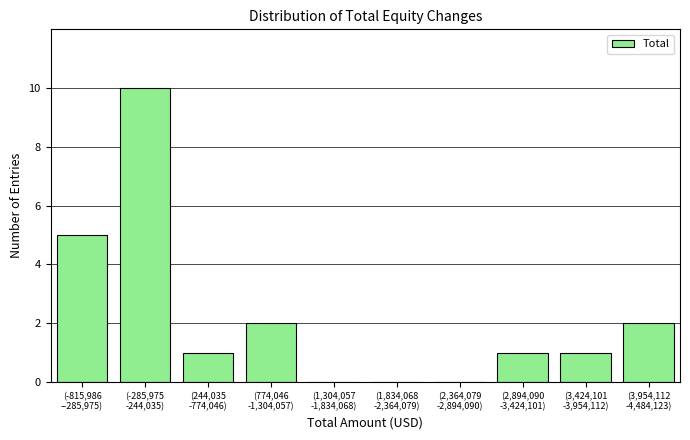

What is the greatest value displayed?

10